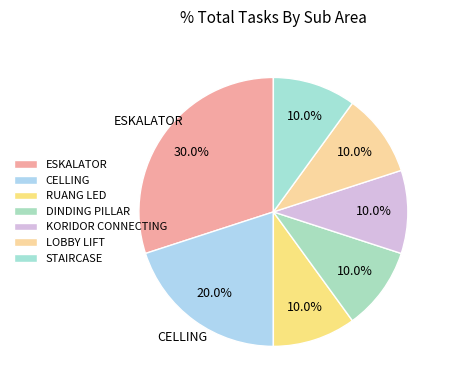

How many slices are in this pie chart?

7